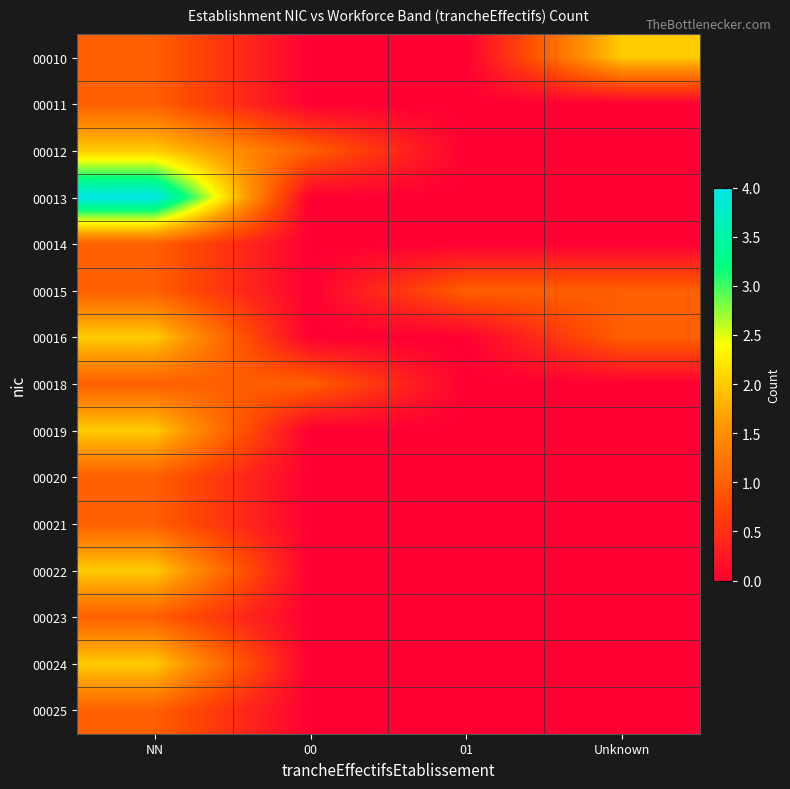

How many series are shown in this chart?

15